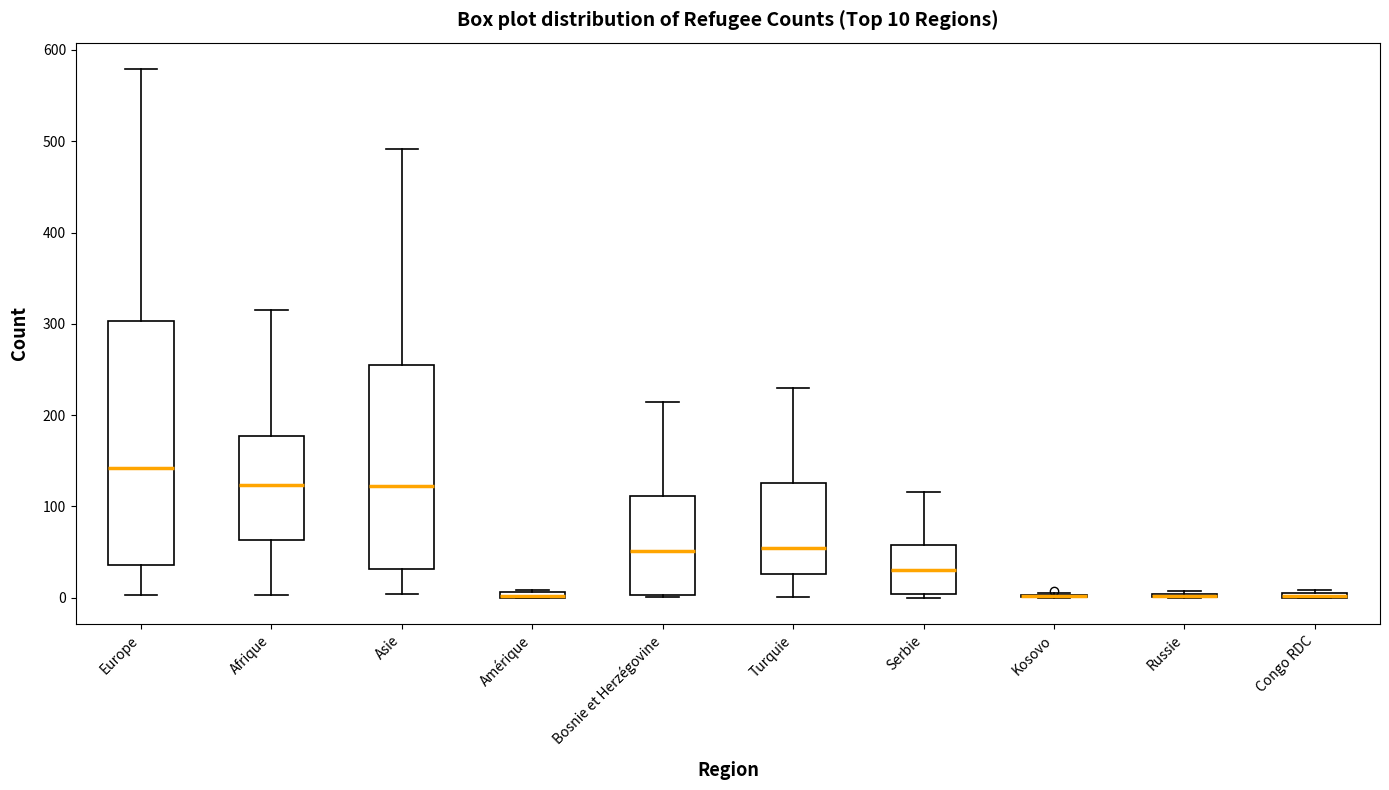

Comparing the boxes themselves (not the whiskers), which one is the tallest?

Europe